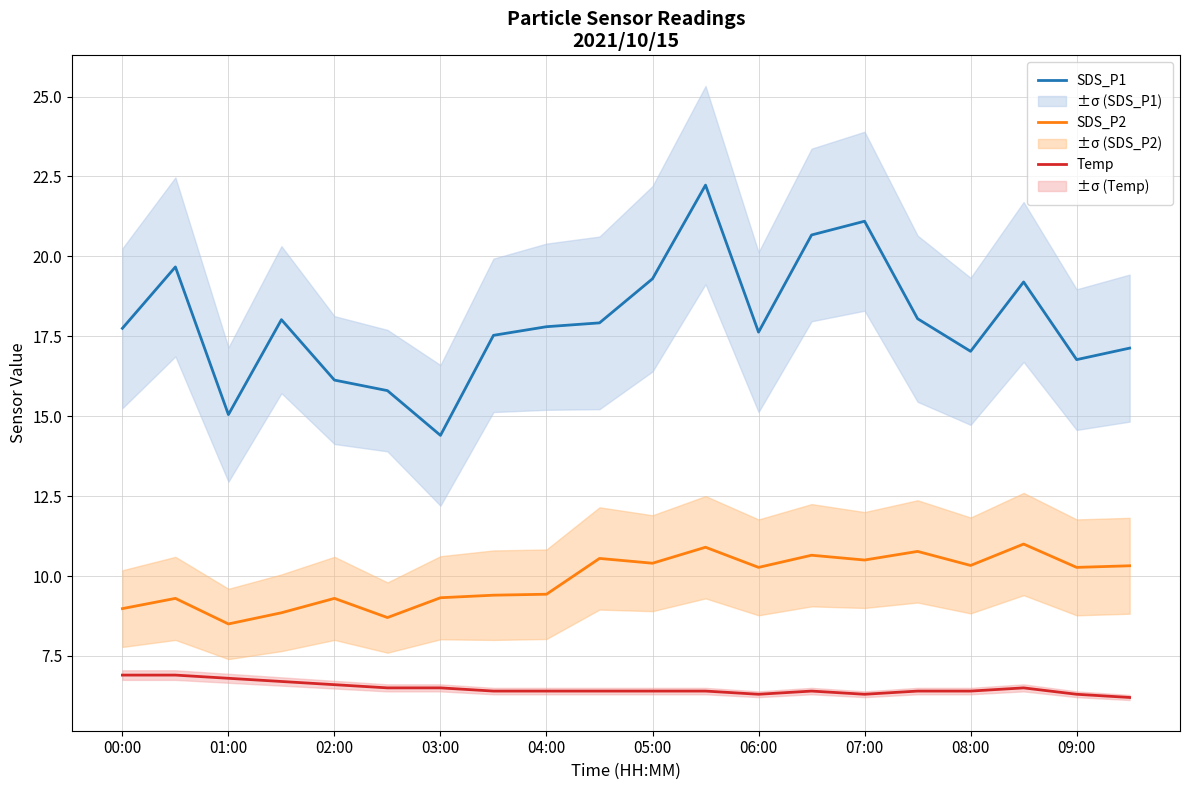

Does the chart have visible grid lines?

Yes